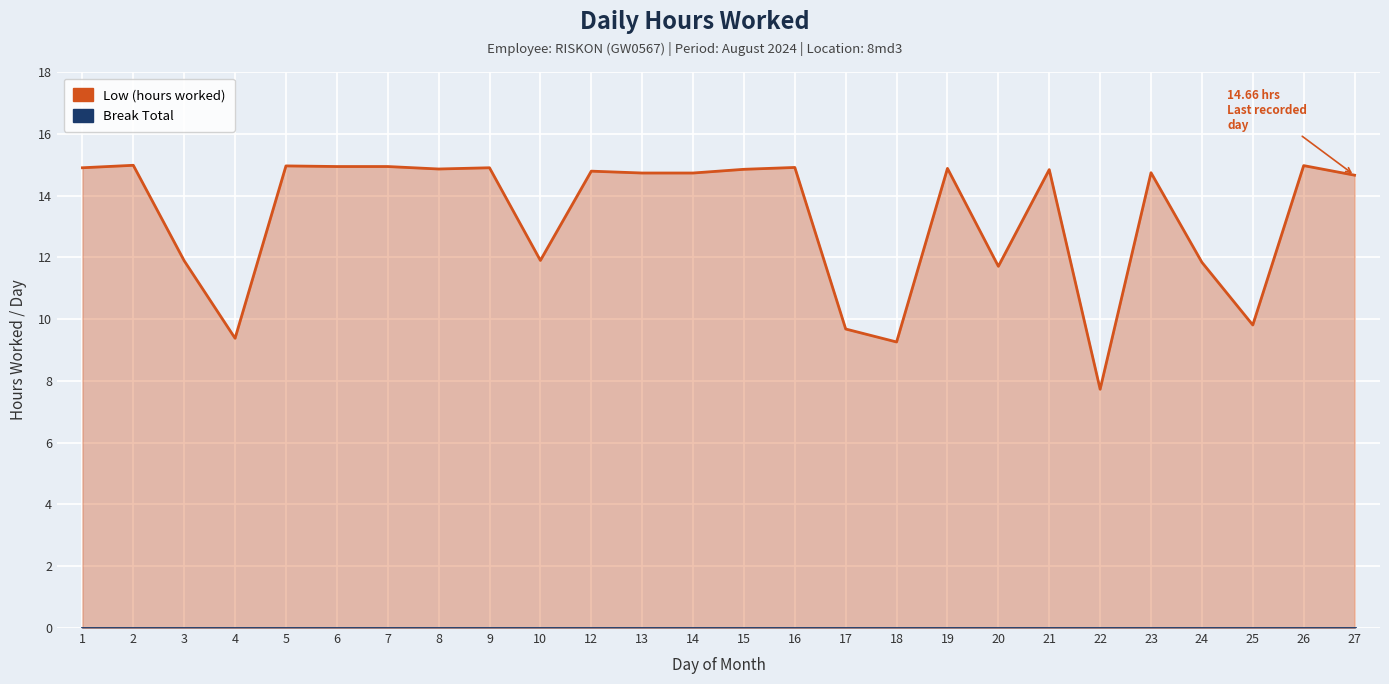

What is the difference between the maximum and minimum values?

7.2